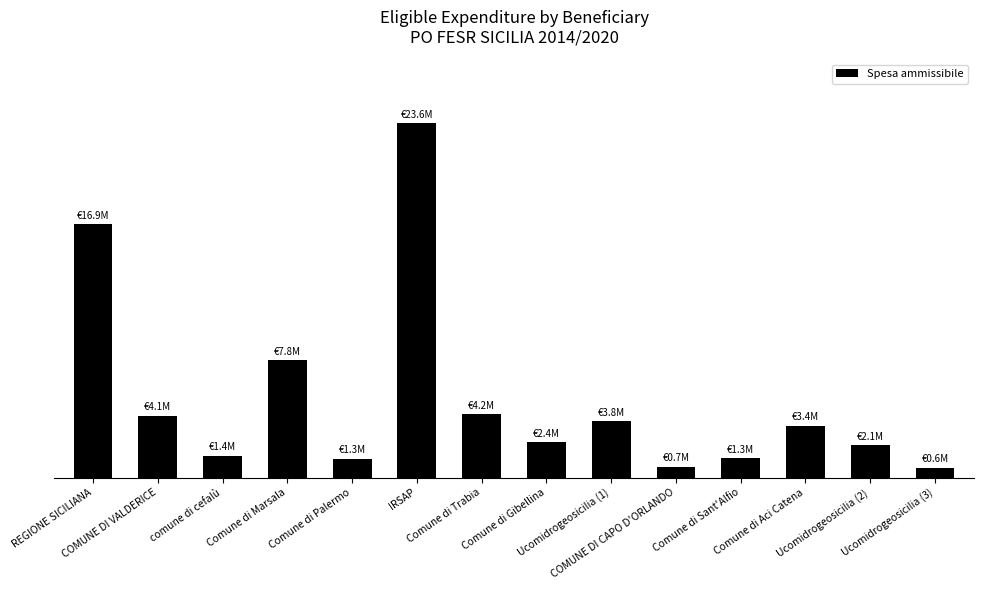

What is the difference between the values at Comune di Marsala and Ucomidrogeosicilia (3)?

7152243.0